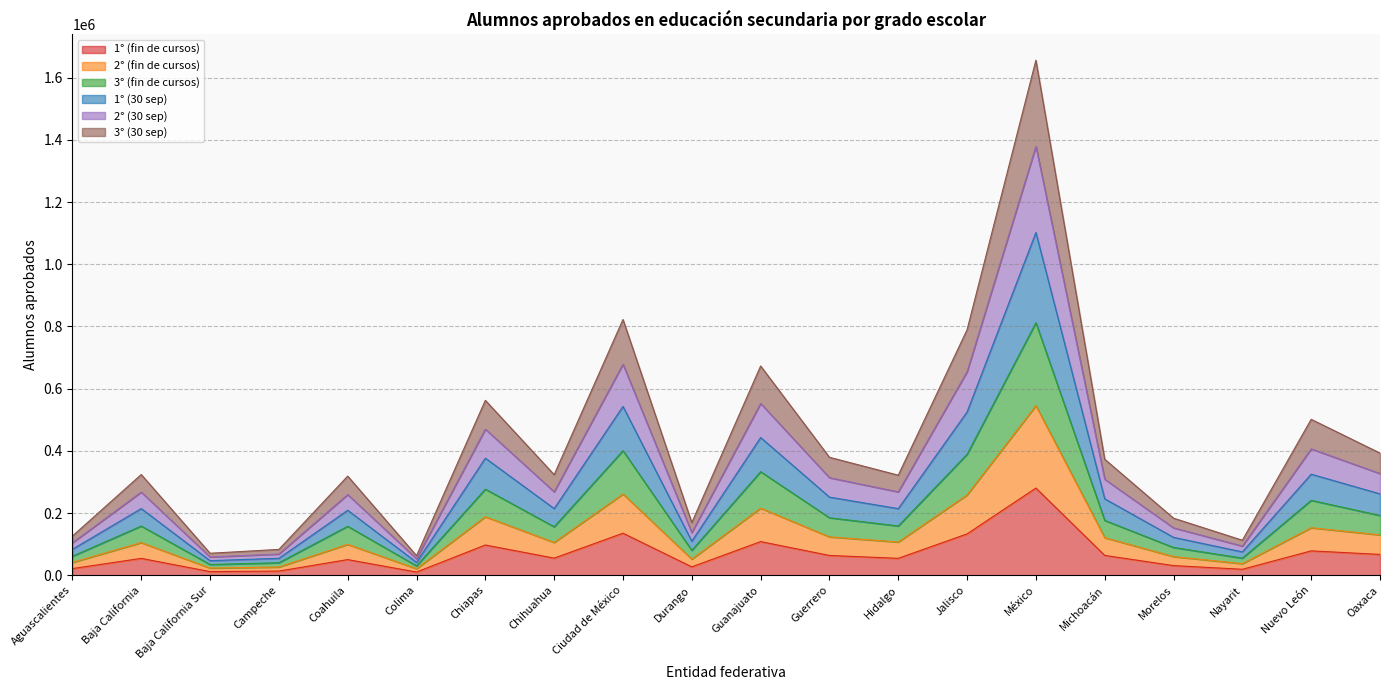

List the series in order of their overall mean, lowest first.

1° (fin de cursos), 2° (fin de cursos), 3° (fin de cursos), 2° (30 sep), 1° (30 sep), 3° (30 sep)